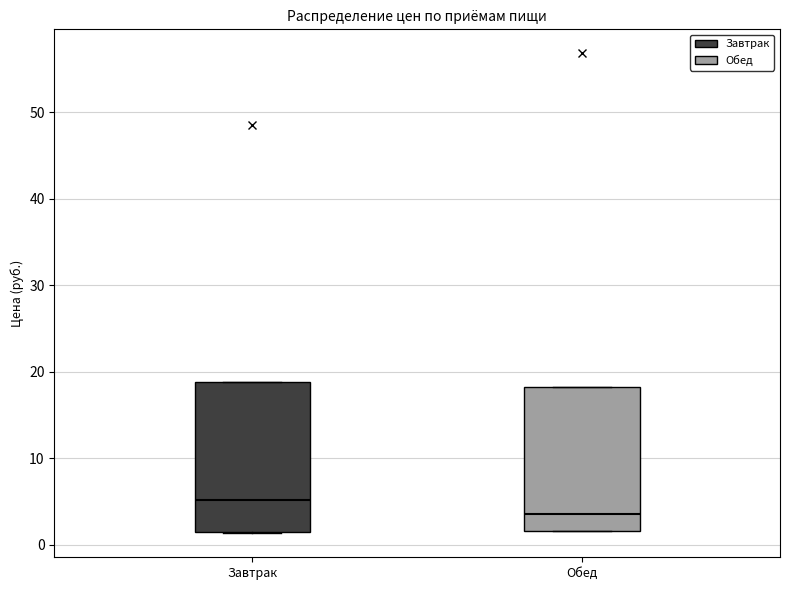

Reading left to right, read every box against the y-axis: the position of its median line, the range the box covers, and the ends of its whiskers. The values are not printed on the chart, so give them approximately, as read against the axis.

Завтрак: median 5, box 2 to 19, whiskers 1 to 19
Обед: median 4, box 2 to 18, whiskers 2 to 18